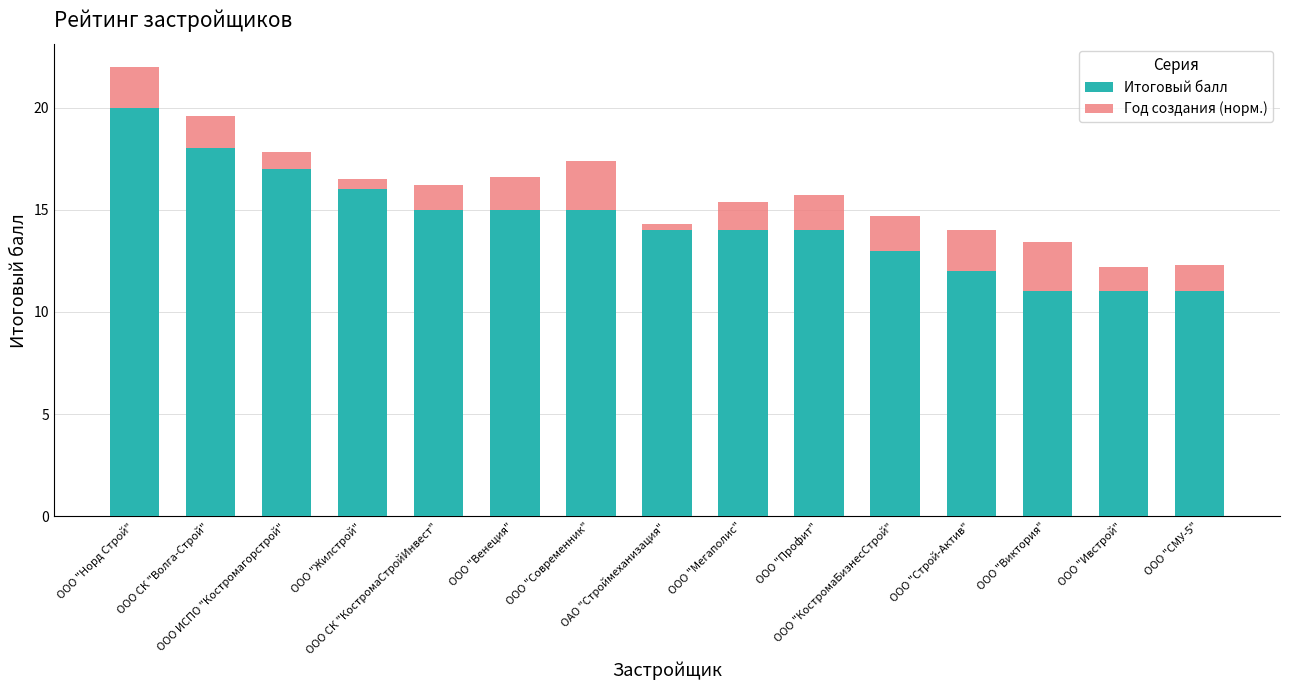

What is the average value of the Итоговый балл series?

14.4